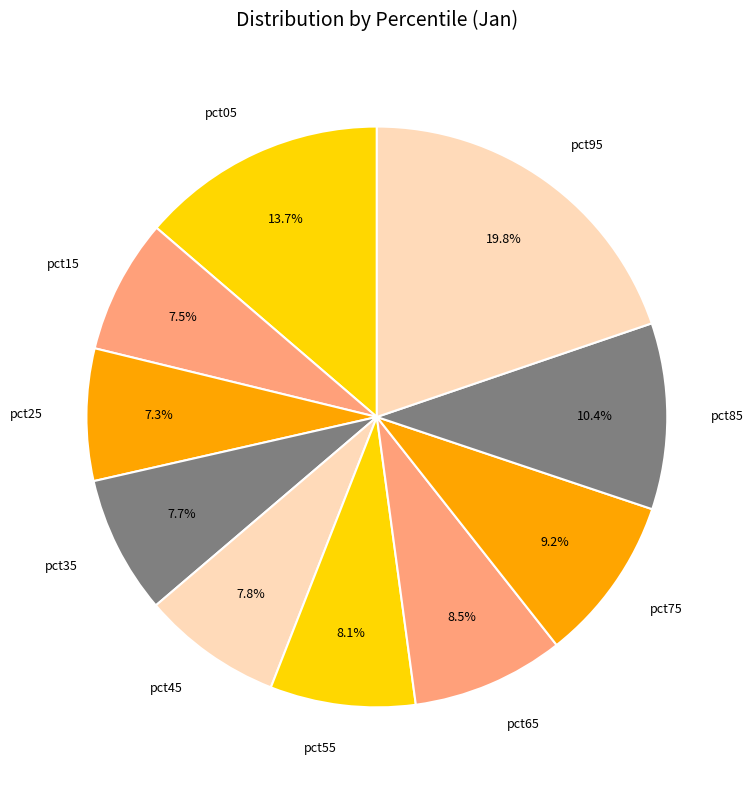

Does pct15 account for over 50% of the chart?

No